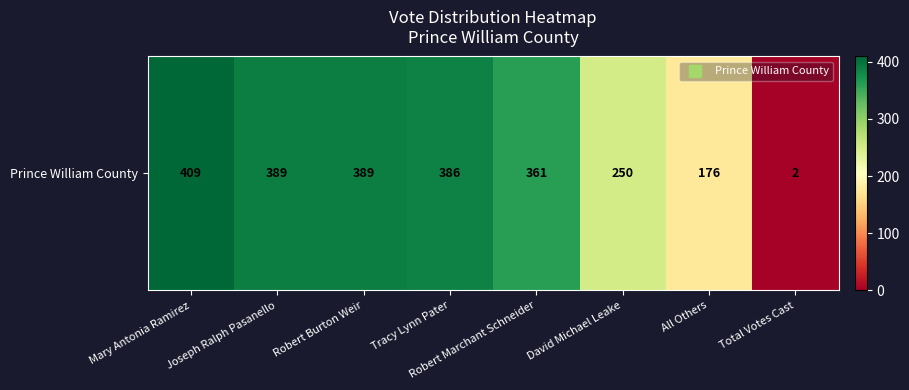

How many data points are less than 386?

4